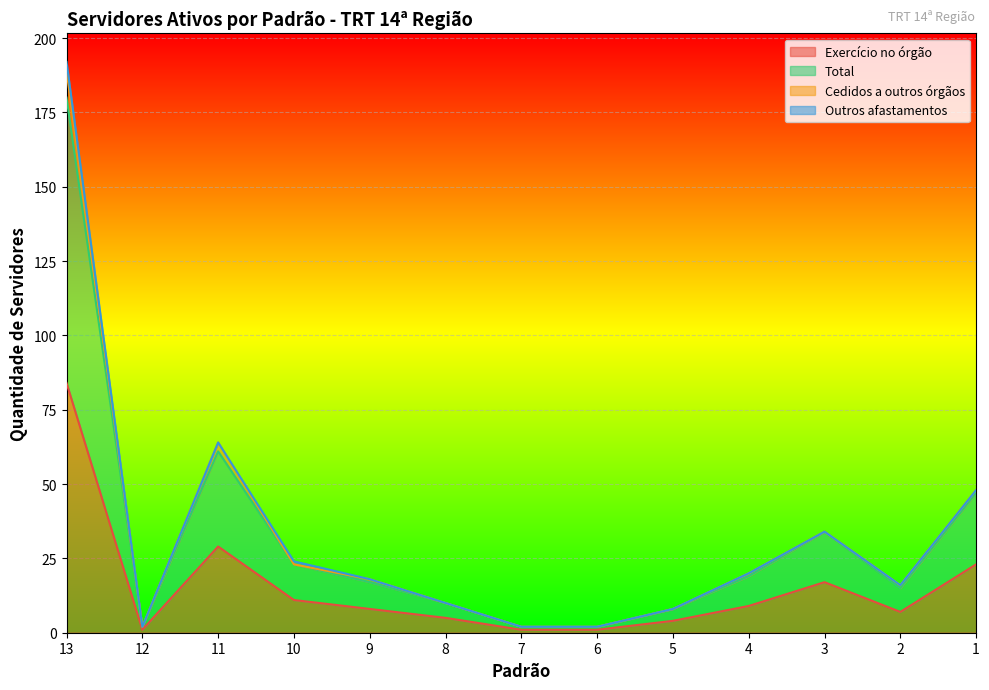

What is the greatest value displayed?

192